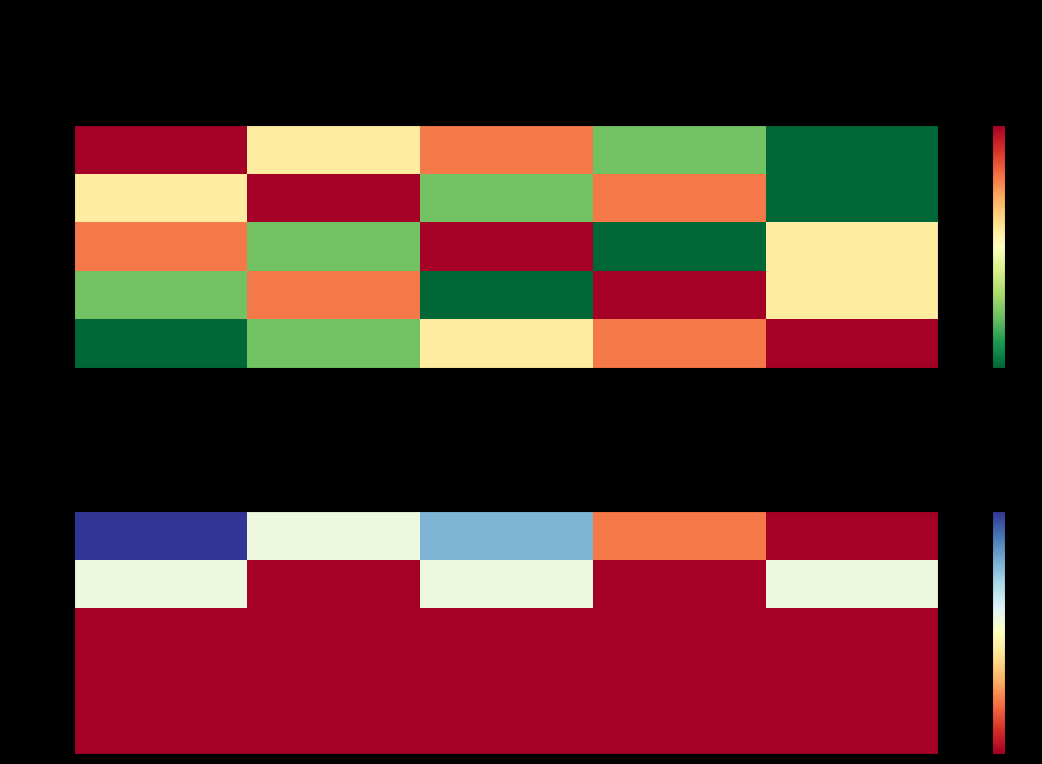

How many distinct data groups are displayed?

5